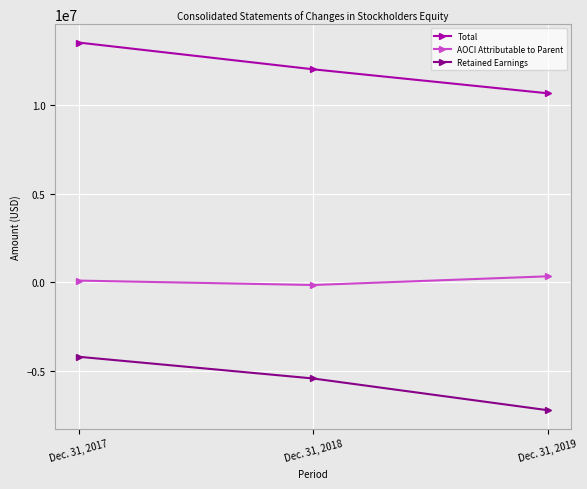

How many data points does each series have?

3